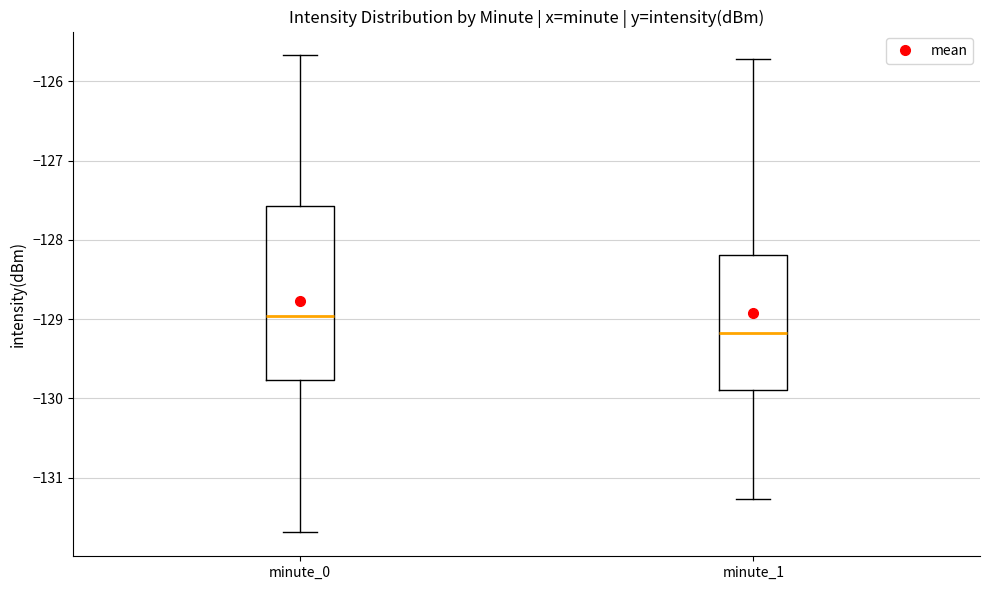

Reading left to right, transcribe this box plot: for each box, give where its median line is, the range the box spans, and where its two whiskers end, as read against the y-axis. The values are not printed on the chart, so give them approximately, as read against the axis.

minute_0: median -129.0, box -129.8 to -127.6, whiskers -131.7 to -125.7
minute_1: median -129.2, box -129.9 to -128.2, whiskers -131.3 to -125.7